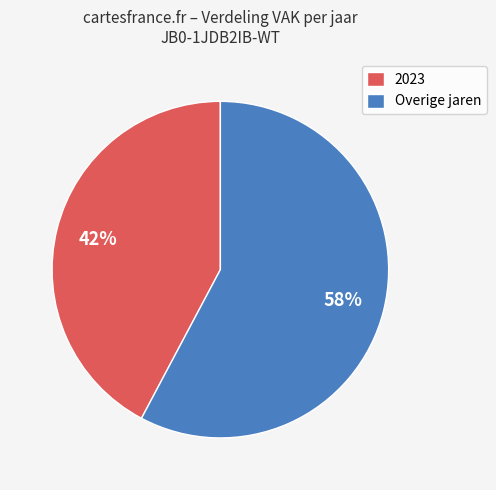

How many slices are in this pie chart?

2